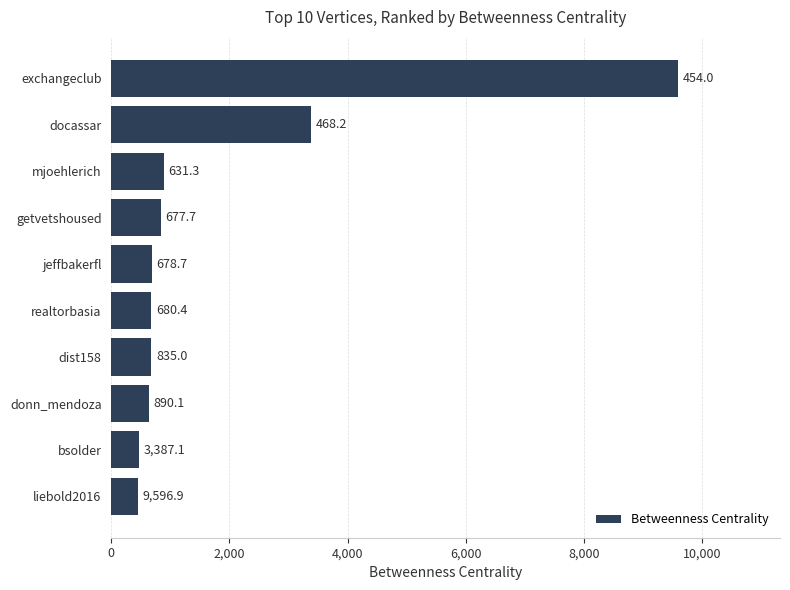

Where is the data nearest to the value 5025?

docassar